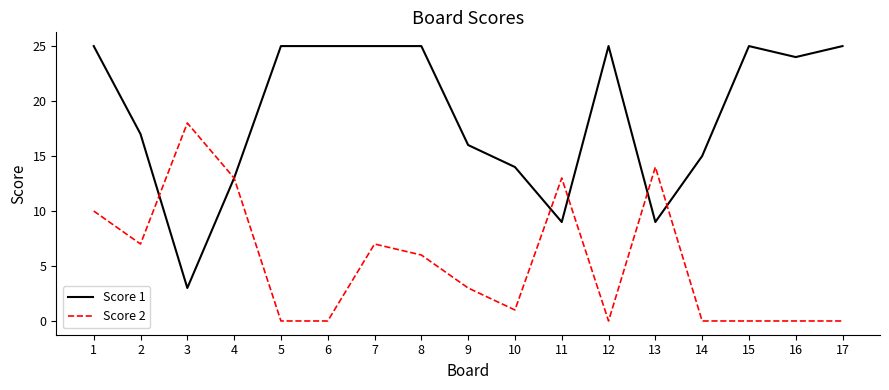

What value does the Score 1 series have at 4, to the nearest 5?

15